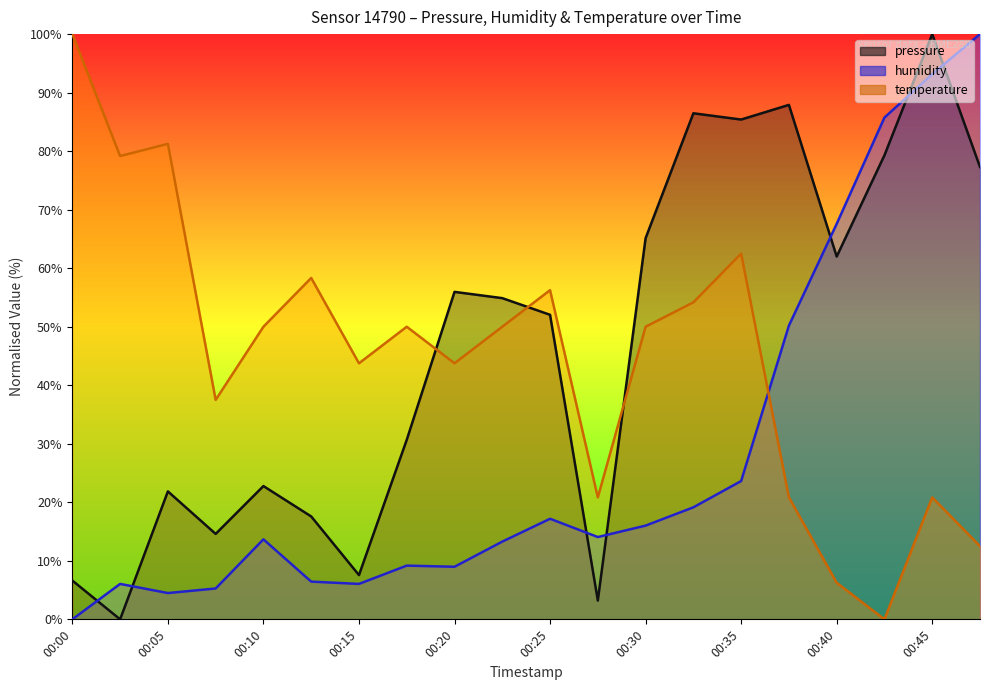

What is the total value across all series at 00:18?

89.9